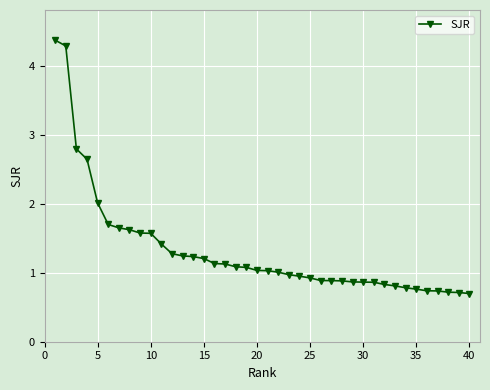

Does the chart have visible grid lines?

Yes